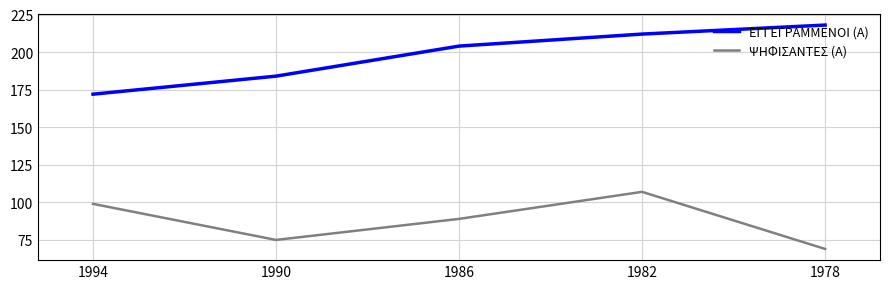

What is the total value across all series at 1990?

259